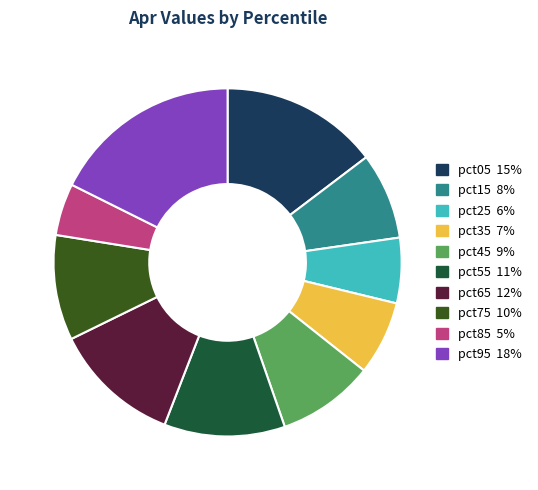

Which category has the smallest portion of the pie?

pct85